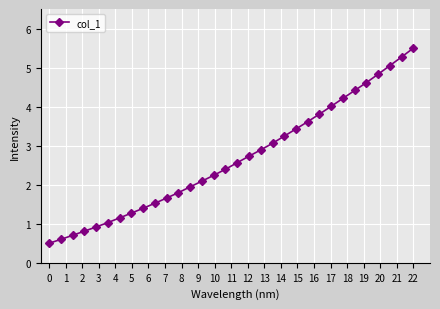

What is the value of the 12th point from the left?

1.8